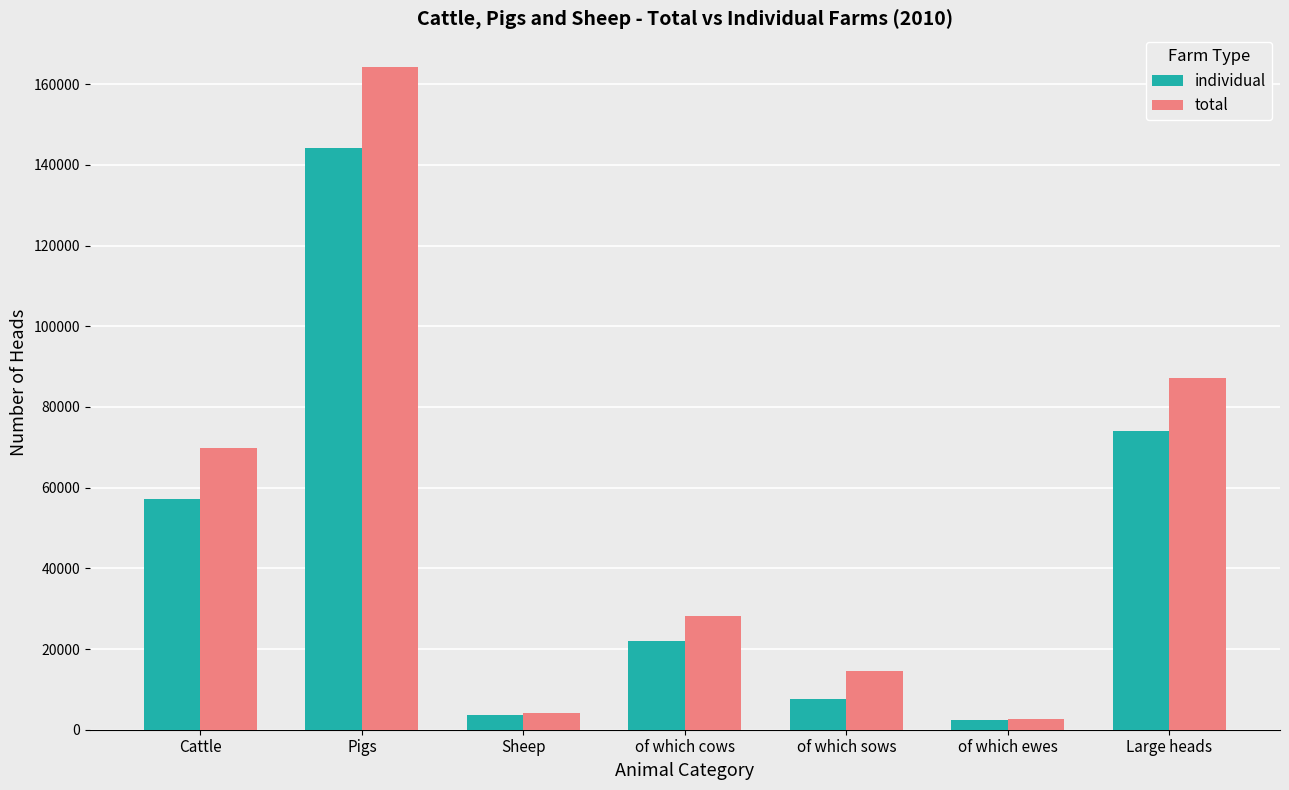

At which category does the chart reach its peak across all series?

Pigs